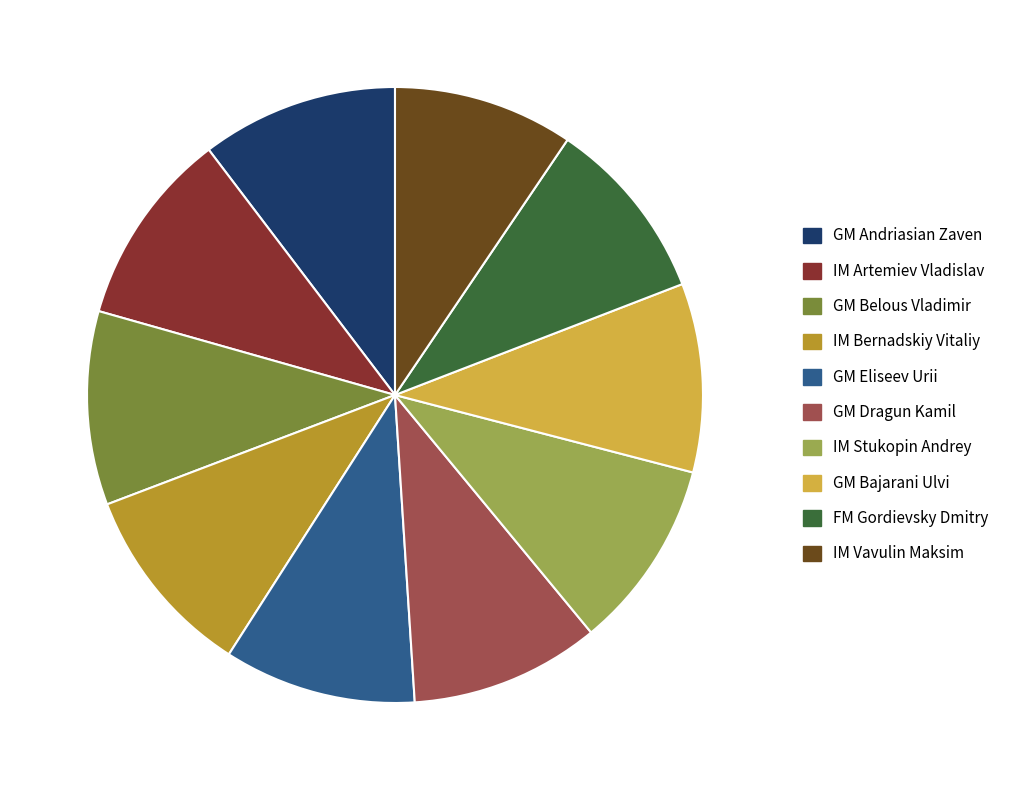

True or false: GM Bajarani Ulvi accounts for 10% of the total.

True